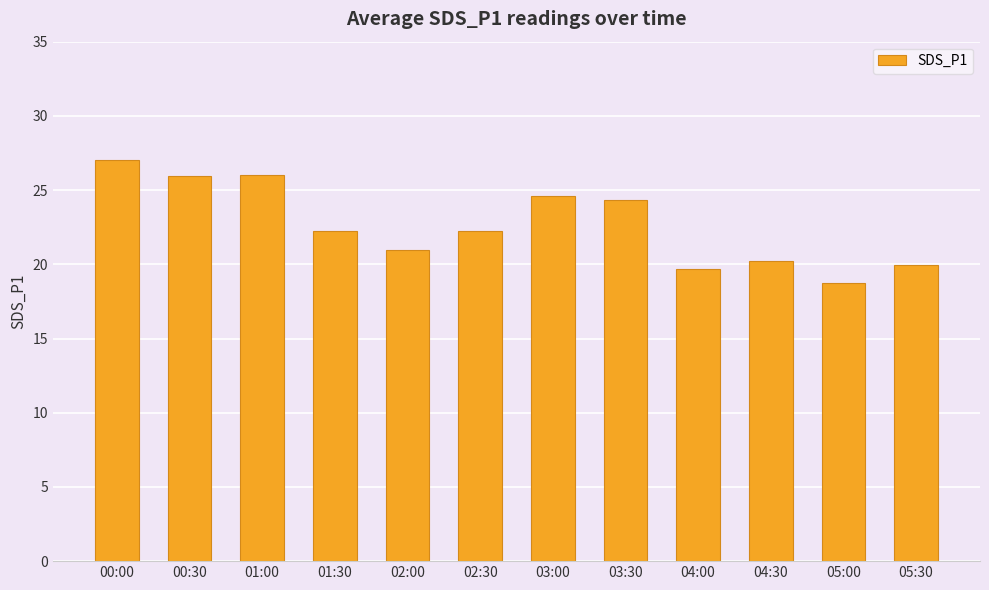

What is the difference between the values at 04:30 and 00:00?

6.8